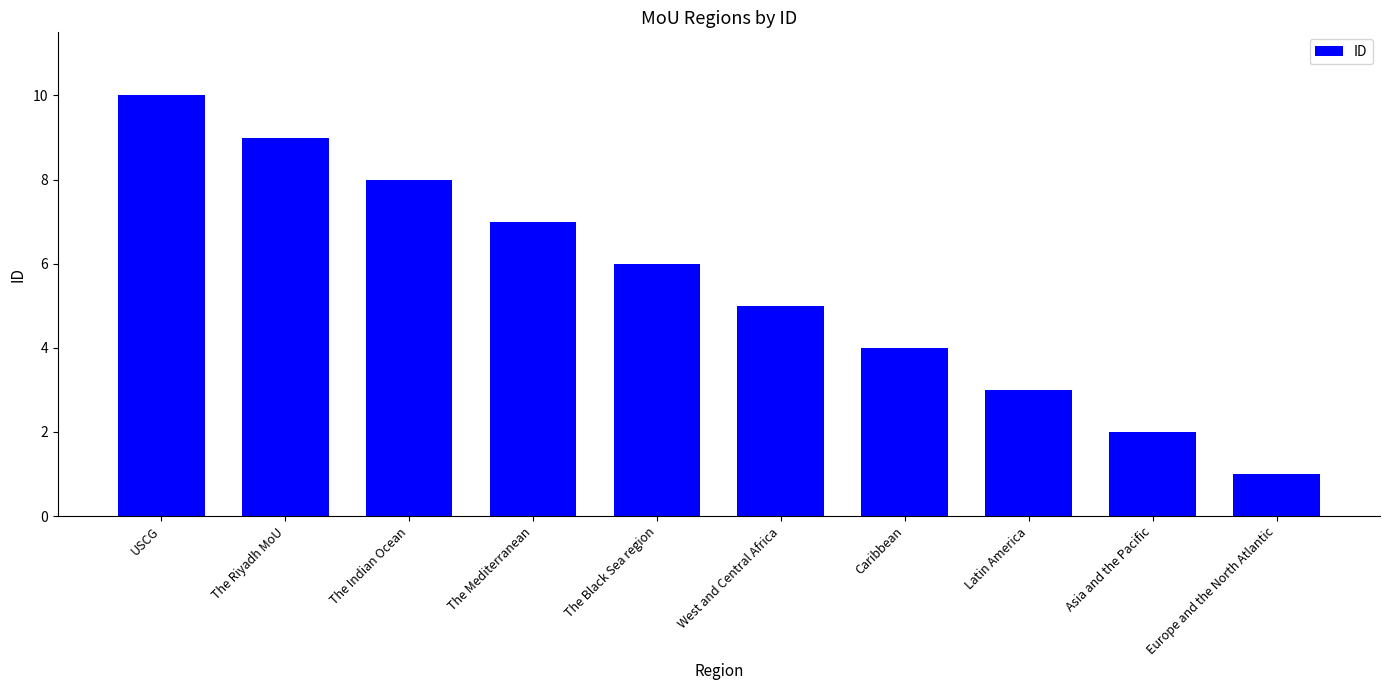

What is the smallest value displayed?

1